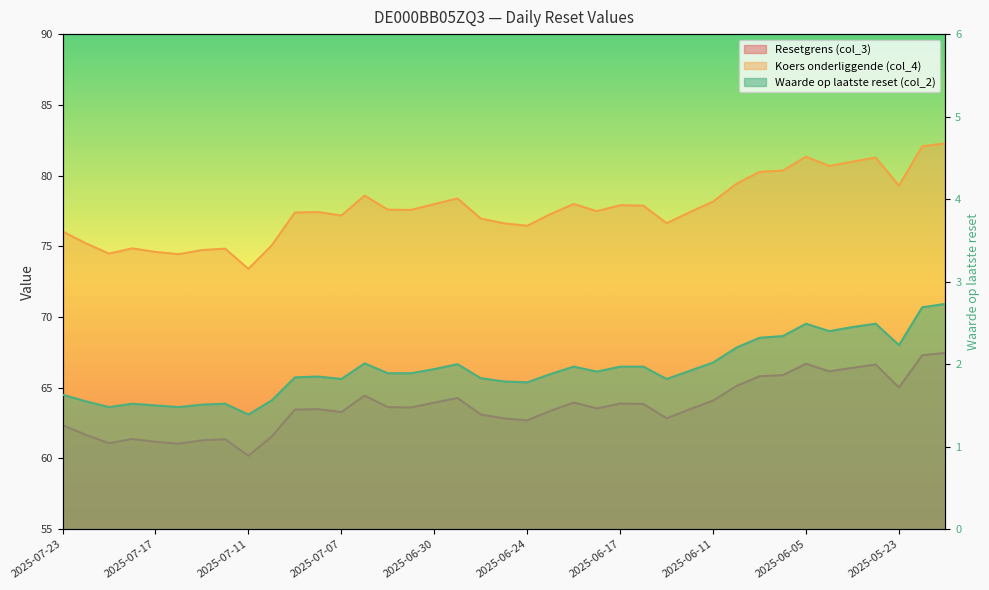

The Koers onderliggende (col_4) series shows 42.0 at 2025-06-20. True or false?

False